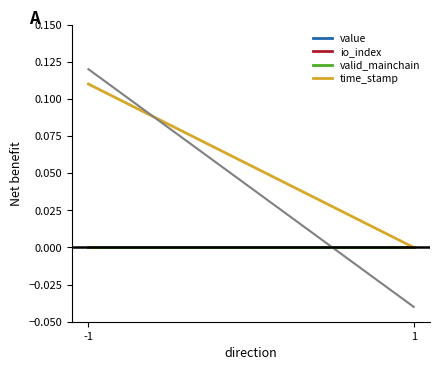

How many distinct data groups are displayed?

4